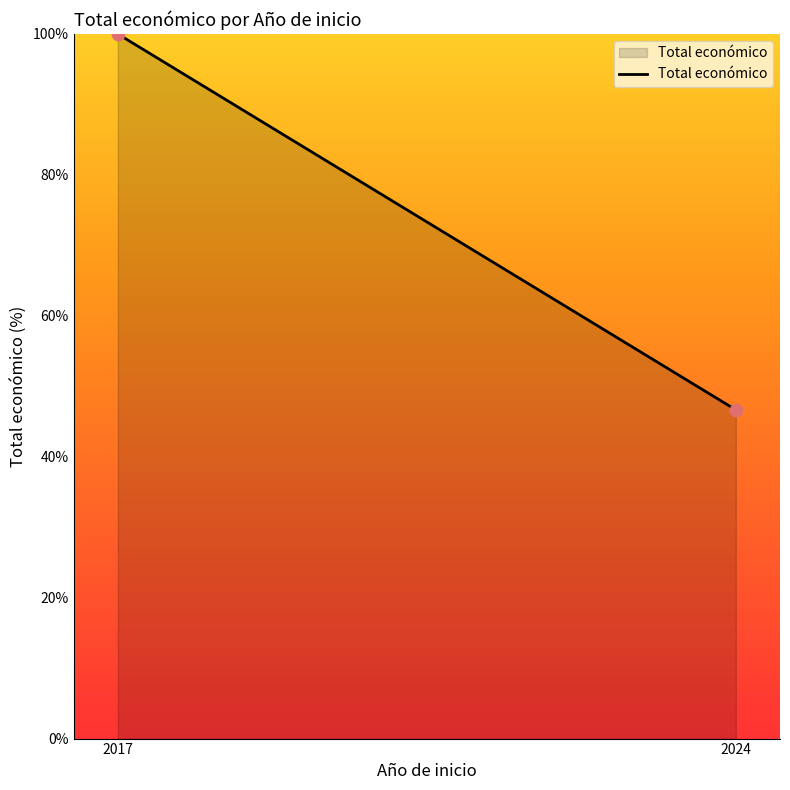

What is the average X value?

2020.5